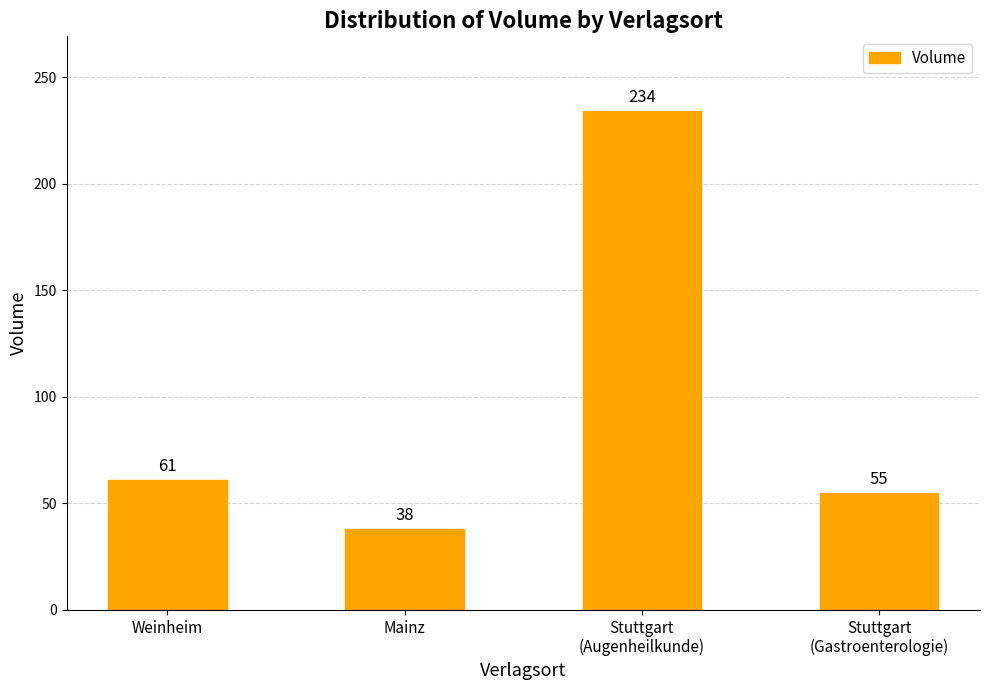

What is the difference between the second highest and second lowest values?

6